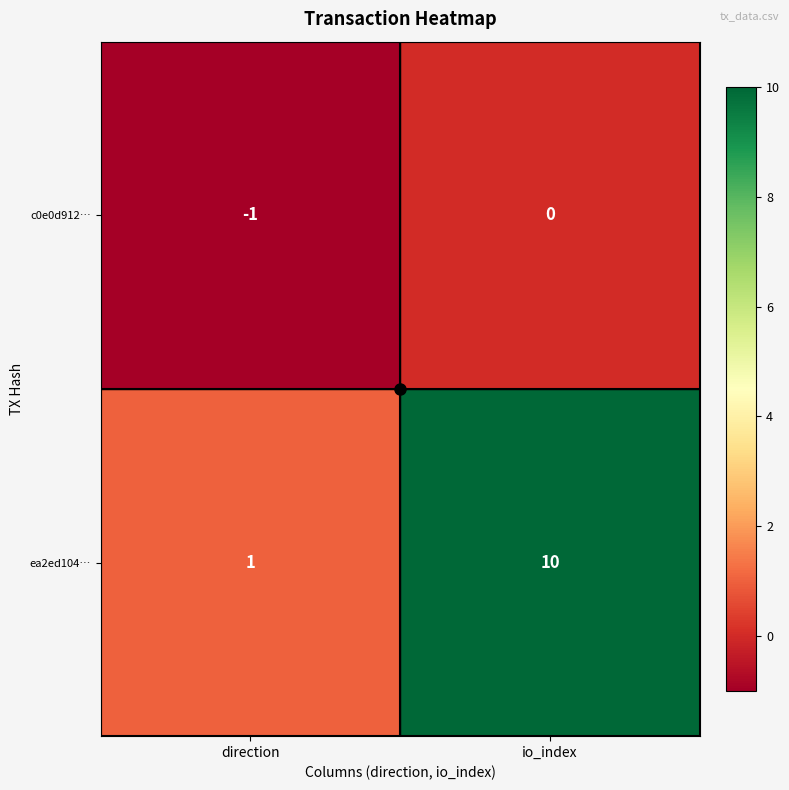

Which series has the largest range (max minus min)?

ea2ed104…